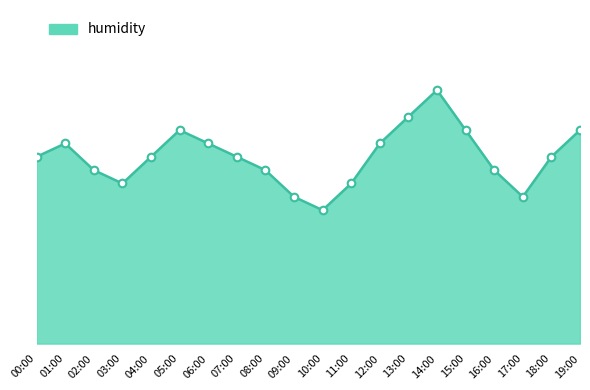

Which has a higher value, 08:00 or 04:00?

04:00